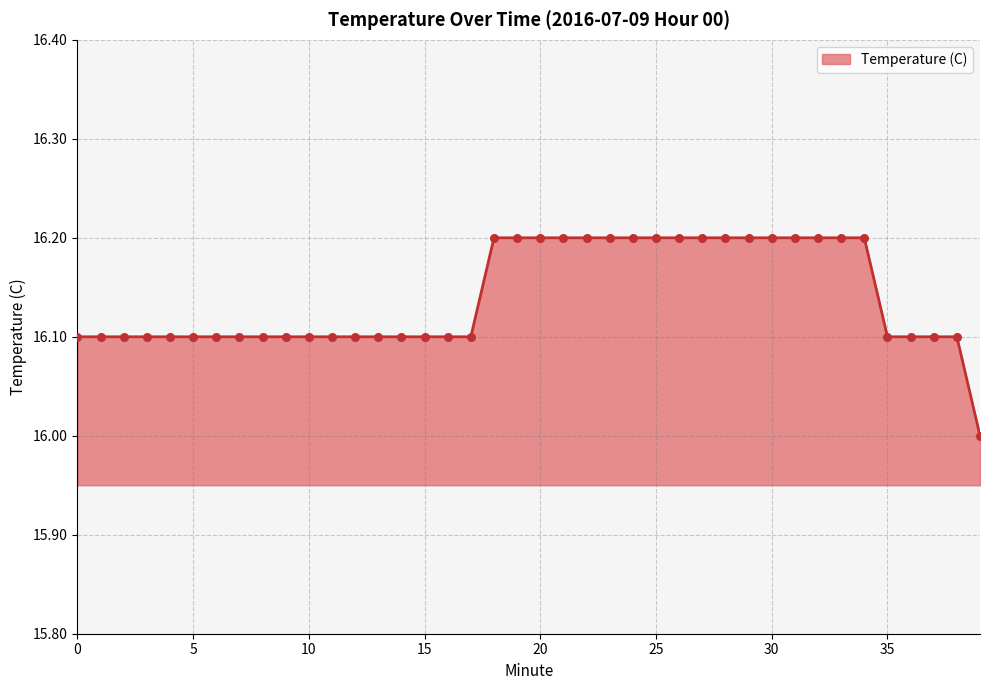

What is the smallest value displayed?

16.0